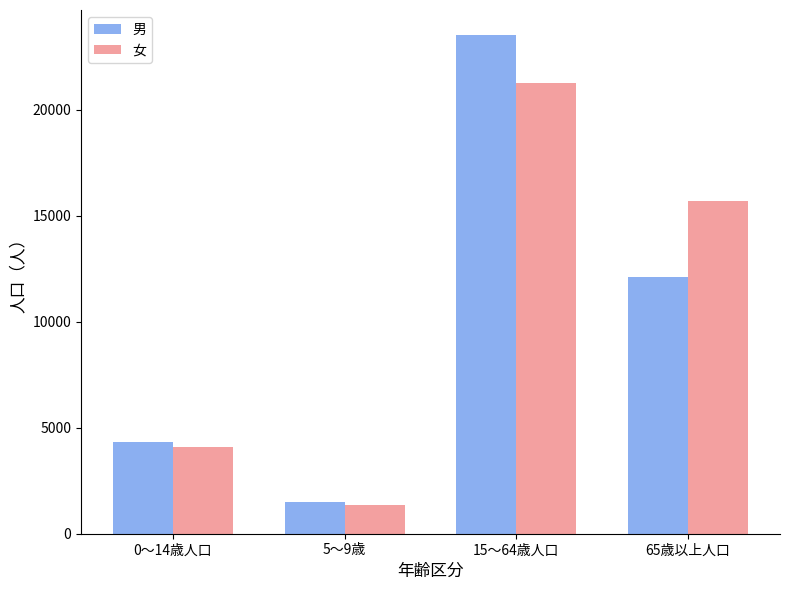

What position from the left is 0～14歳人口?

1